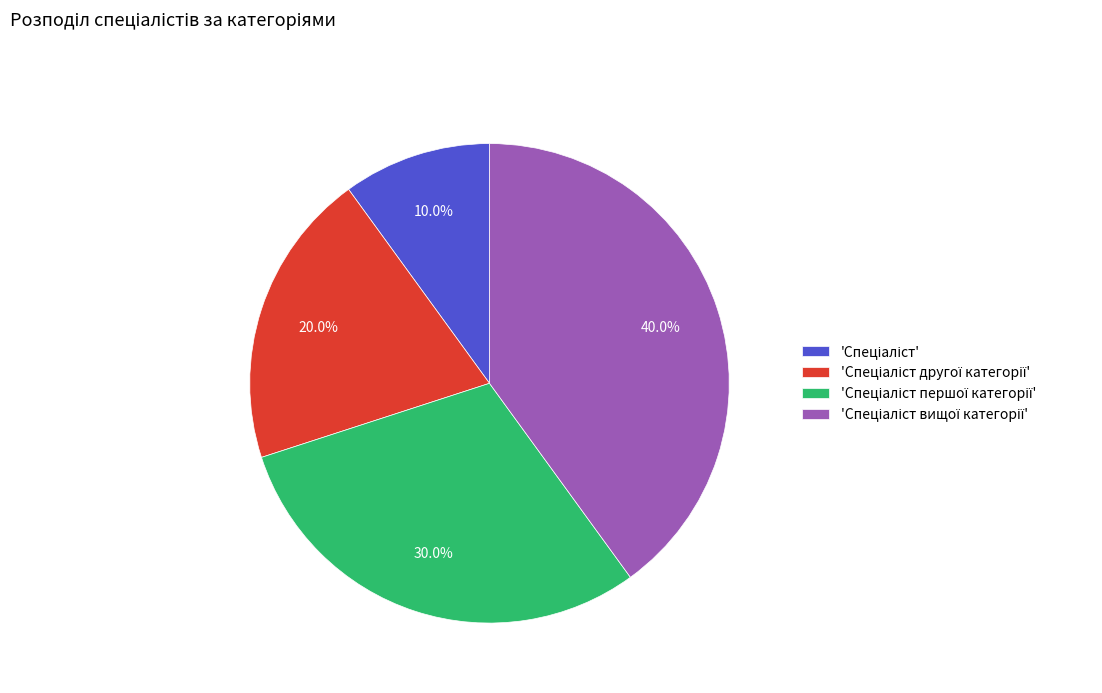

Is there any slice that represents more than half of the pie?

No